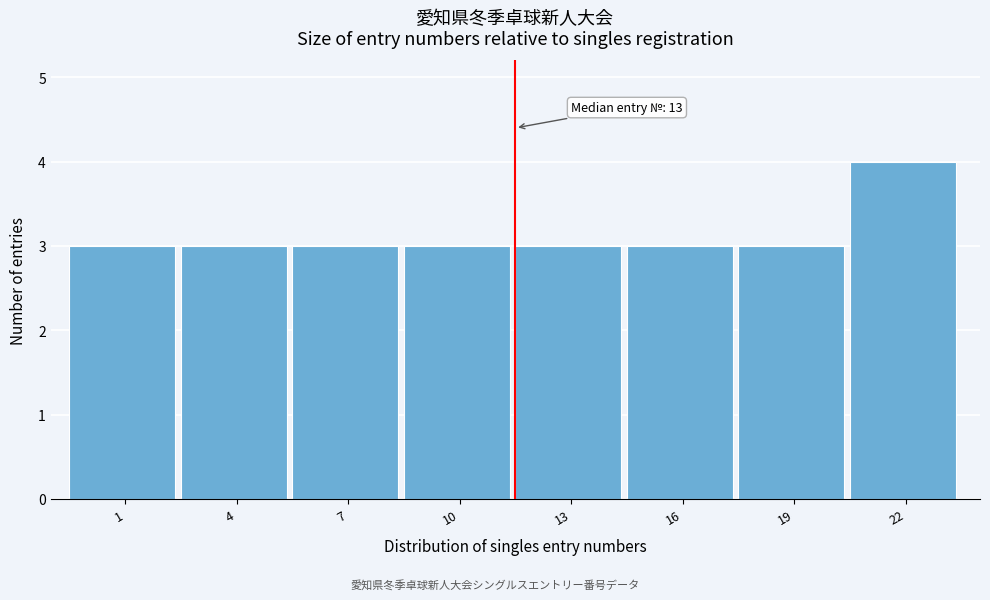

Reading left to right, list all the values displayed in this chart.

1=3	4=3	7=3	10=3	13=3	16=3	19=3	22=4